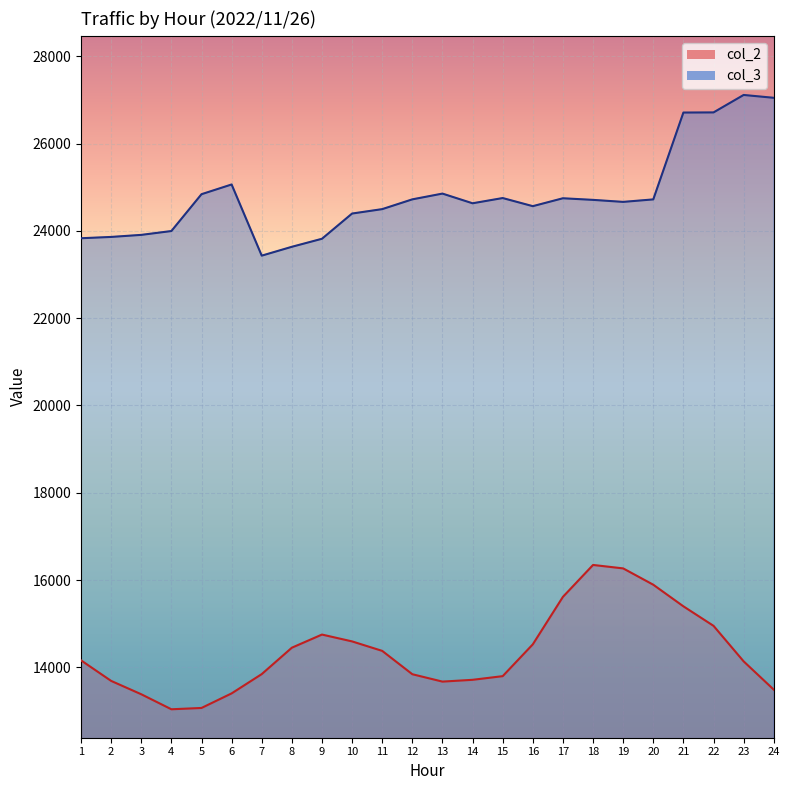

What is the minimum value shown in the chart?

13038